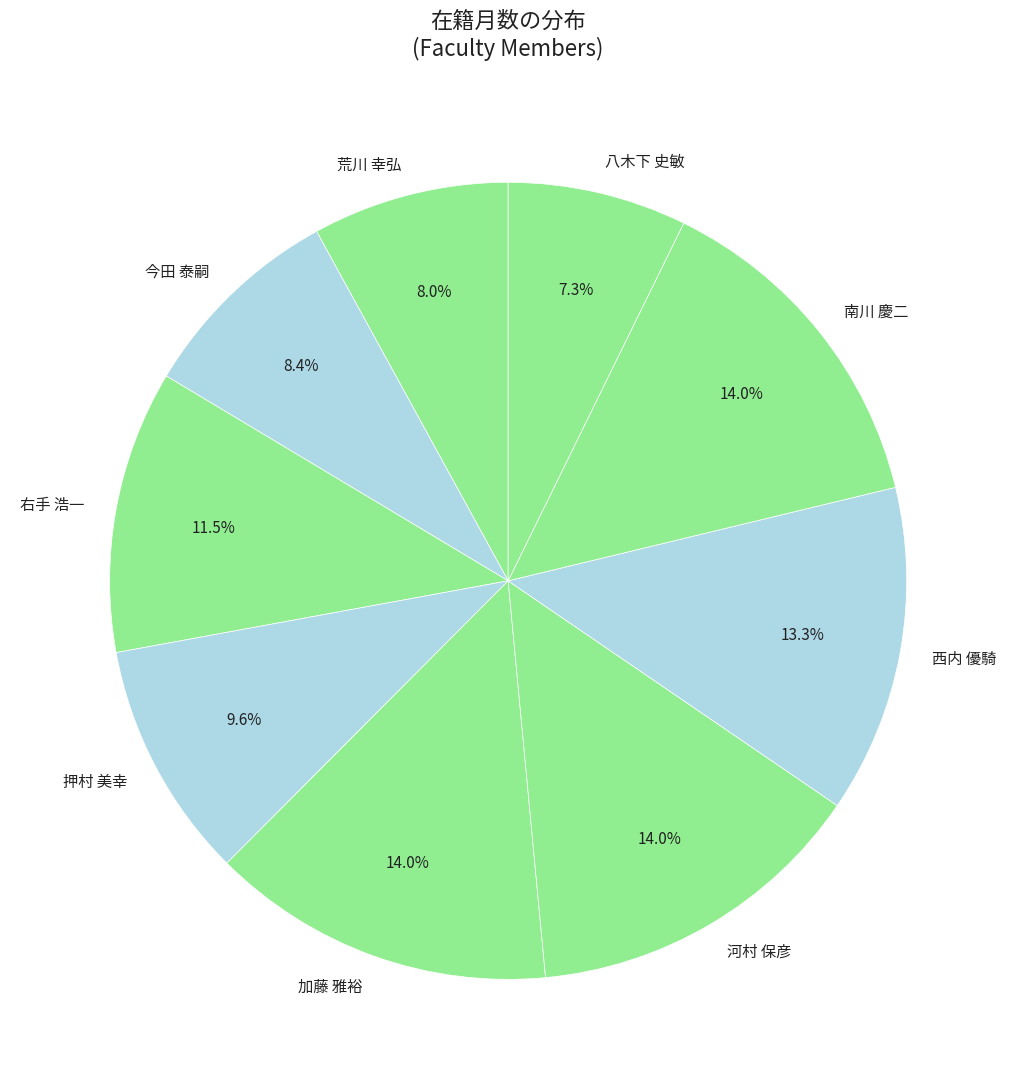

To the nearest percent, what percentage of the pie is 押村 美幸?

10%